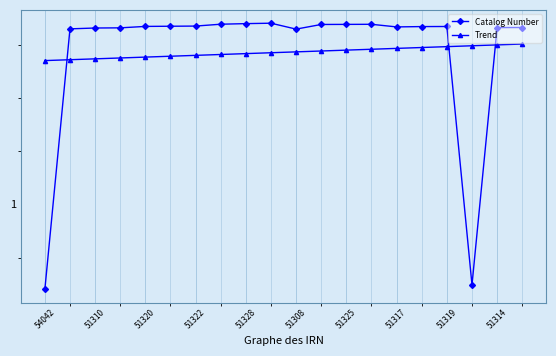

What are all the series names shown in the legend?

Catalog Number, Trend